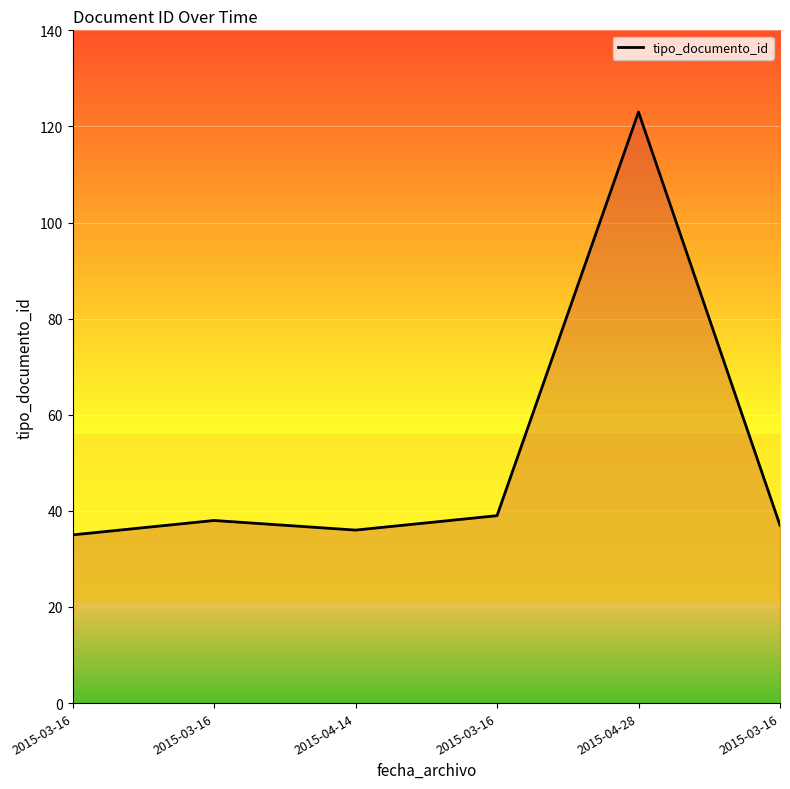

Between 2015-03-16 and 2015-03-16, which is larger?

2015-03-16